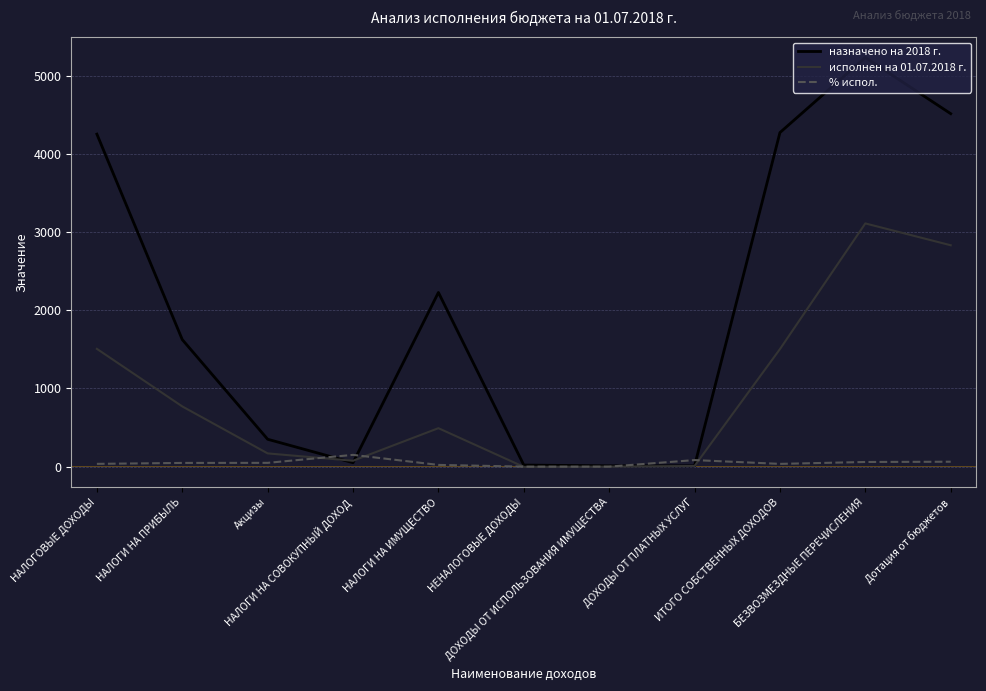

Does the chart display data point markers on the line(s)?

No